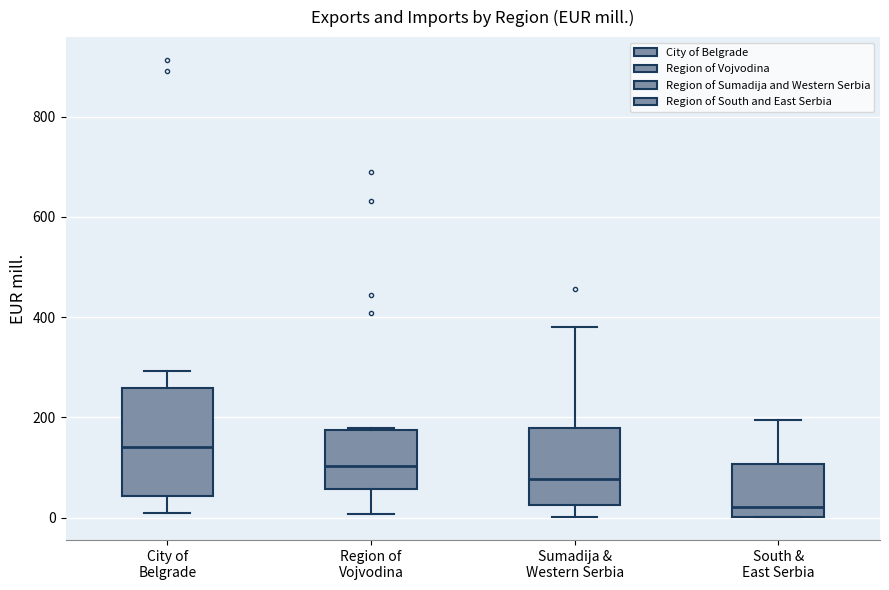

Which box is the tallest, from its lower edge to its upper edge?

City of Belgrade